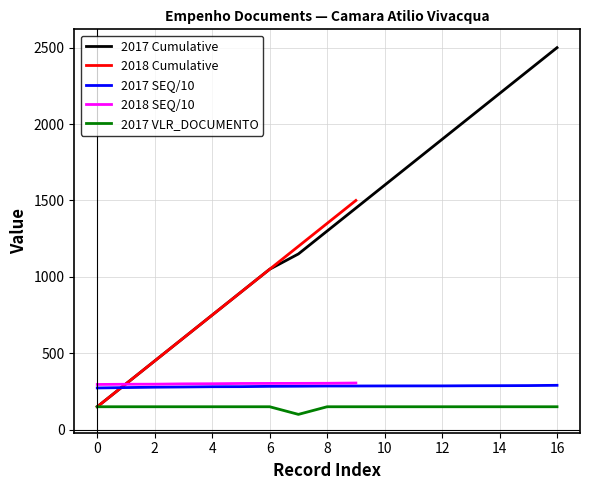

True or false: 2017 VLR_DOCUMENTO and 2017 SEQ/10 intersect in this chart.

False